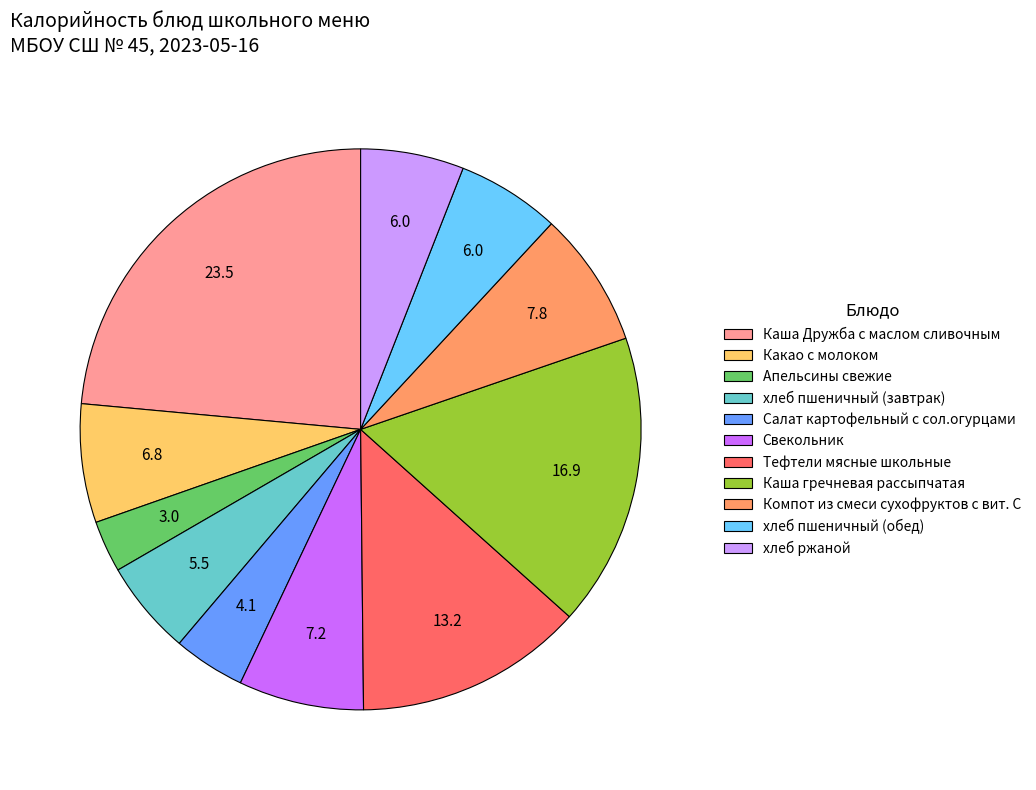

How many slices are in this pie chart?

11